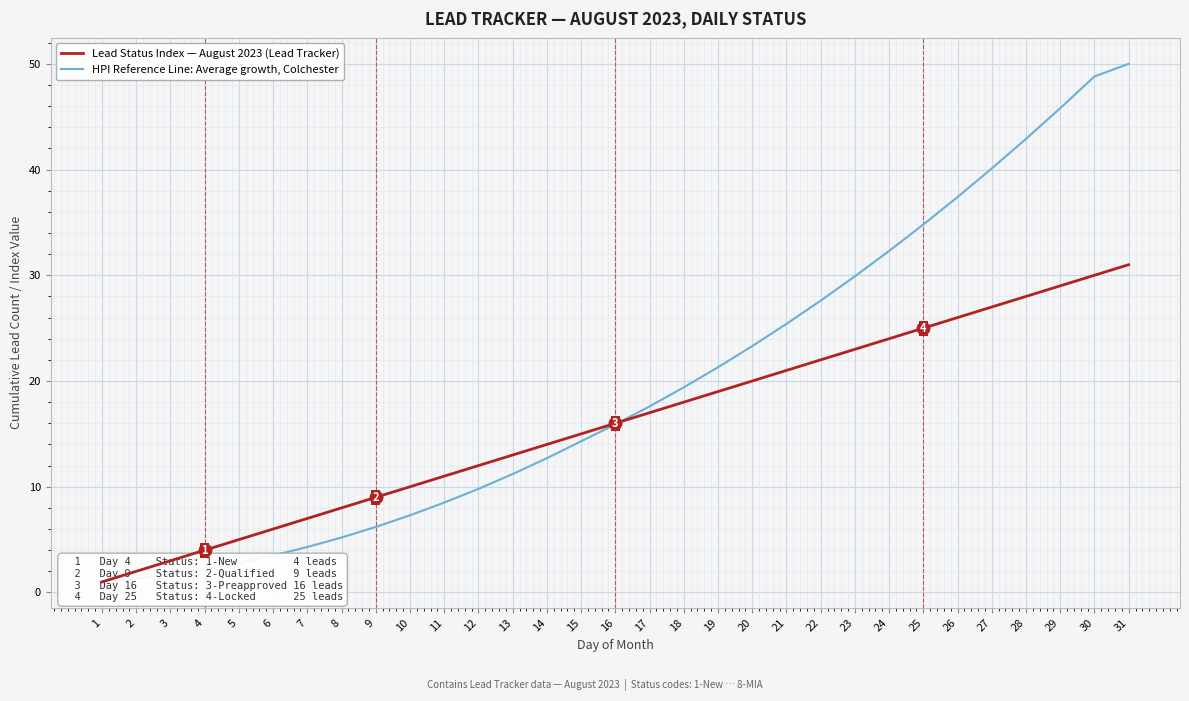

At which category is the sum across all series the highest?

31